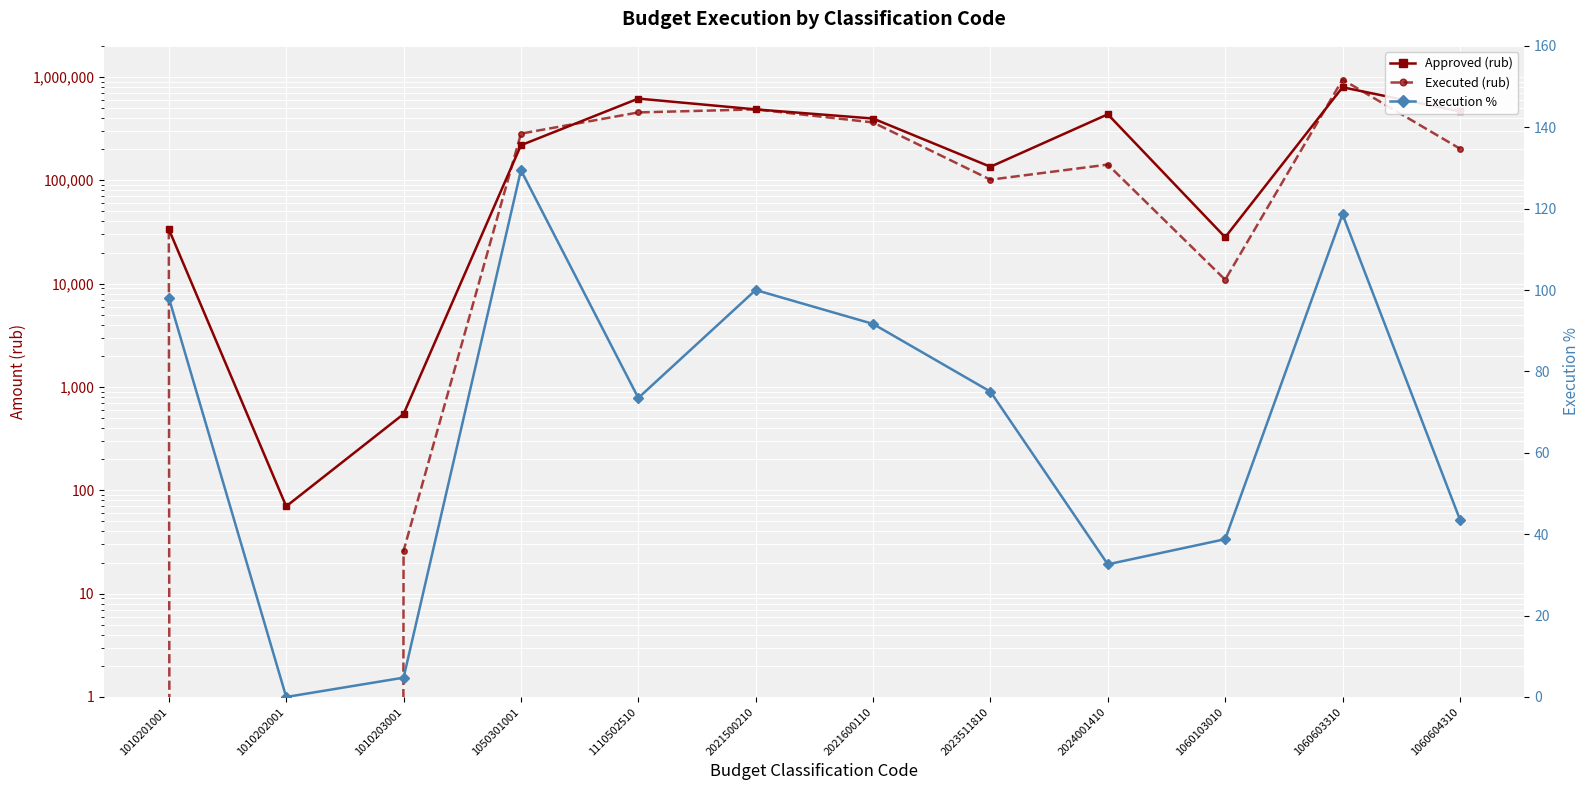

What is the maximum value shown in the chart?

942447.1